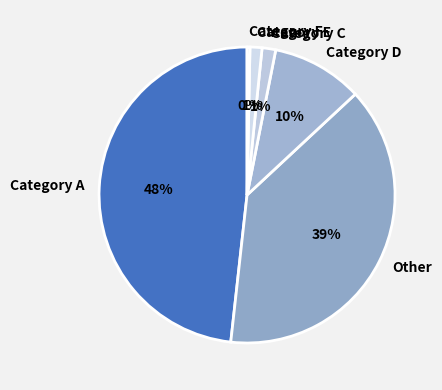

Is there a majority slice in this chart?

No